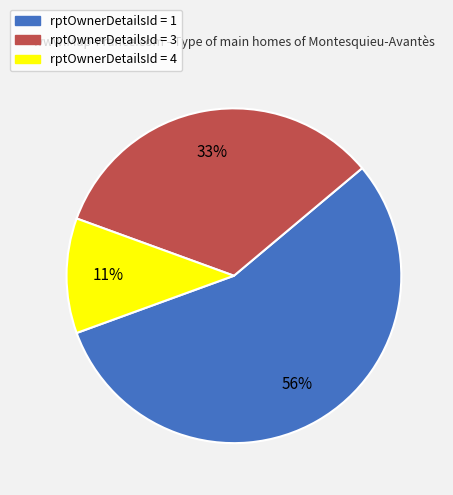

Is there any slice that represents more than half of the pie?

Yes